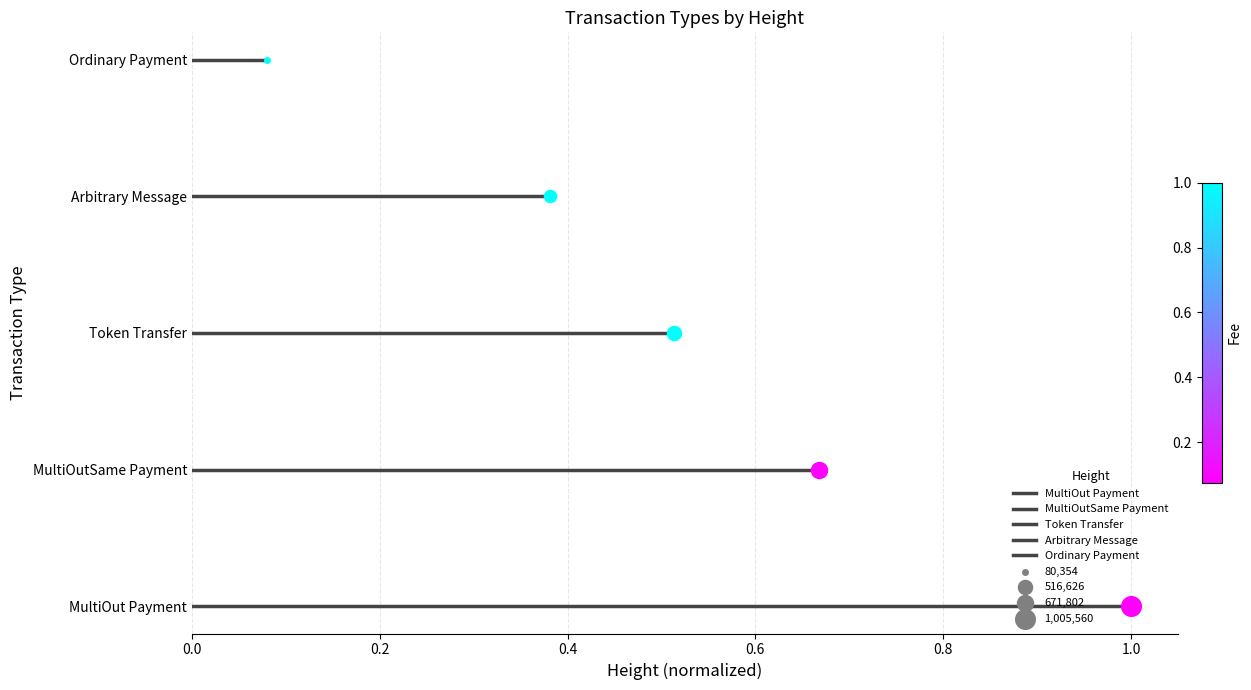

Which series has the widest spread of Y values?

MultiOut Payment